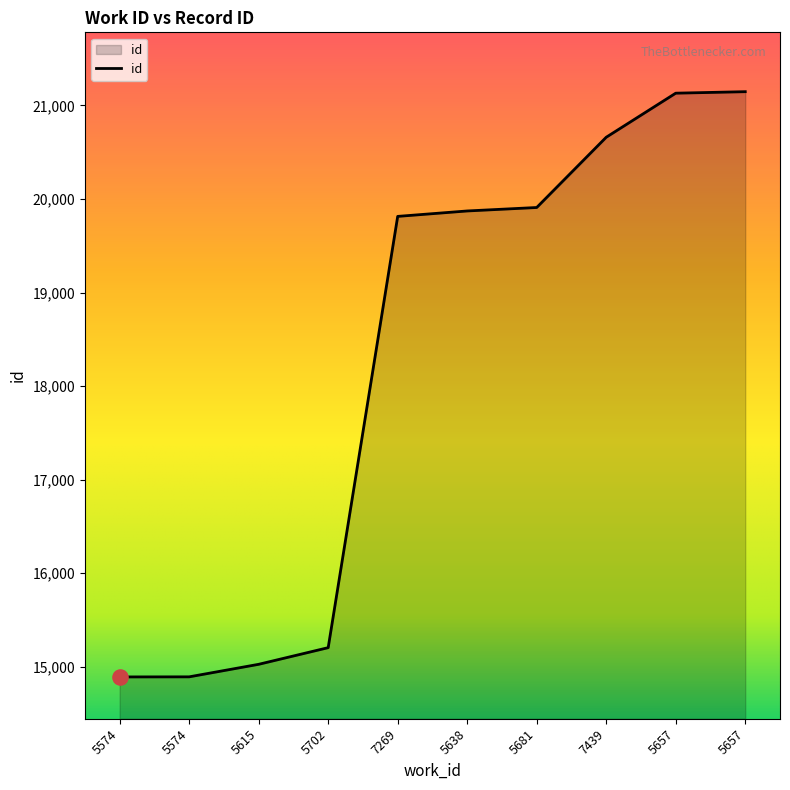

Which has a higher value, 5657 or 5657?

5657